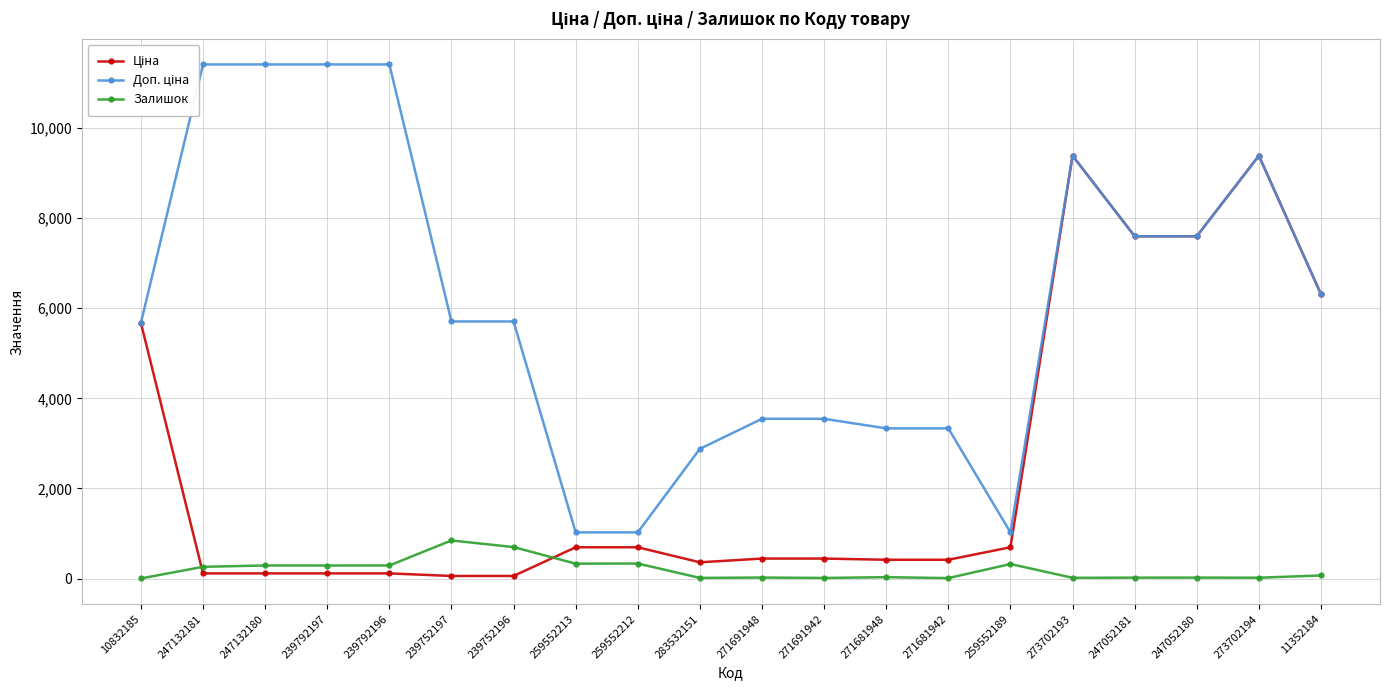

What is the value of the Залишок point at the 20th from the left?

68.0